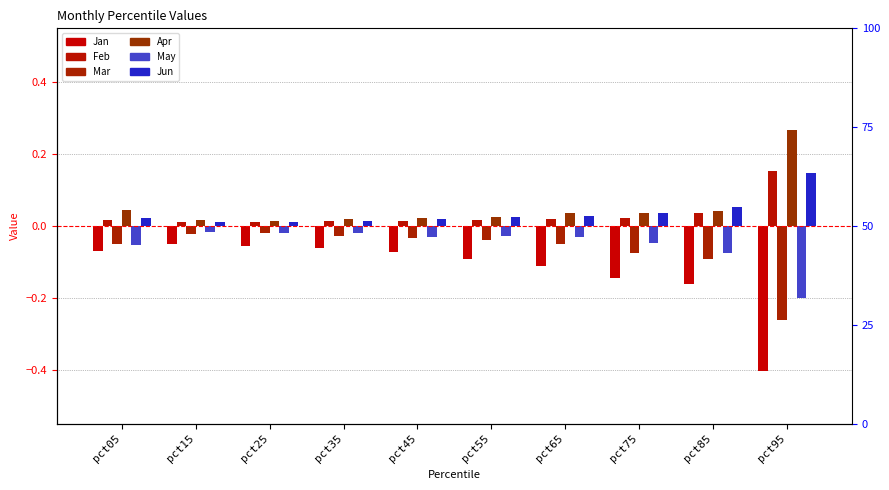

Reading right to left, list all the values displayed in this chart.

Jan: pct95=-0.4	pct85=-0.2	pct75=-0.1	pct65=-0.1	pct55=-0.1	pct45=-0.1	pct35=-0.1	pct25=-0.1	pct15=-0.1	pct05=-0.1
Feb: pct95=0.2	pct85=0.0	pct75=0.0	pct65=0.0	pct55=0.0	pct45=0.0	pct35=0.0	pct25=0.0	pct15=0.0	pct05=0.0
Mar: pct95=-0.3	pct85=-0.1	pct75=-0.1	pct65=-0.0	pct55=-0.0	pct45=-0.0	pct35=-0.0	pct25=-0.0	pct15=-0.0	pct05=-0.1
Apr: pct95=0.3	pct85=0.0	pct75=0.0	pct65=0.0	pct55=0.0	pct45=0.0	pct35=0.0	pct25=0.0	pct15=0.0	pct05=0.0
May: pct95=-0.2	pct85=-0.1	pct75=-0.0	pct65=-0.0	pct55=-0.0	pct45=-0.0	pct35=-0.0	pct25=-0.0	pct15=-0.0	pct05=-0.1
Jun: pct95=0.1	pct85=0.1	pct75=0.0	pct65=0.0	pct55=0.0	pct45=0.0	pct35=0.0	pct25=0.0	pct15=0.0	pct05=0.0